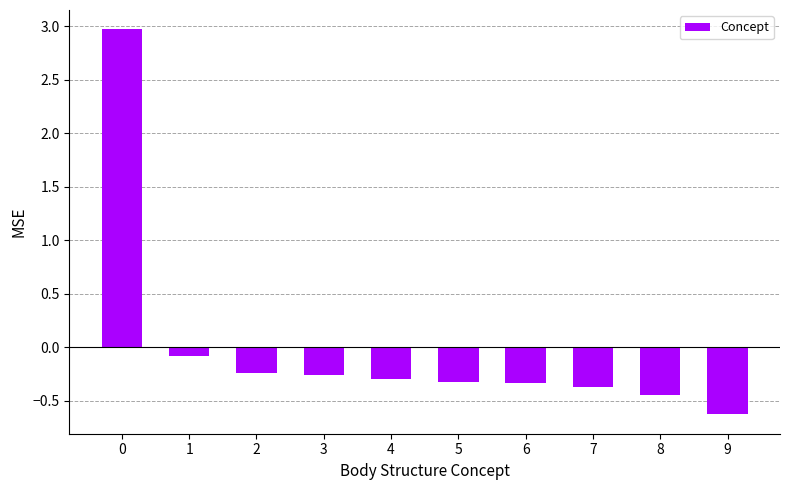

What is the change in value from 1 to 9?

-0.5